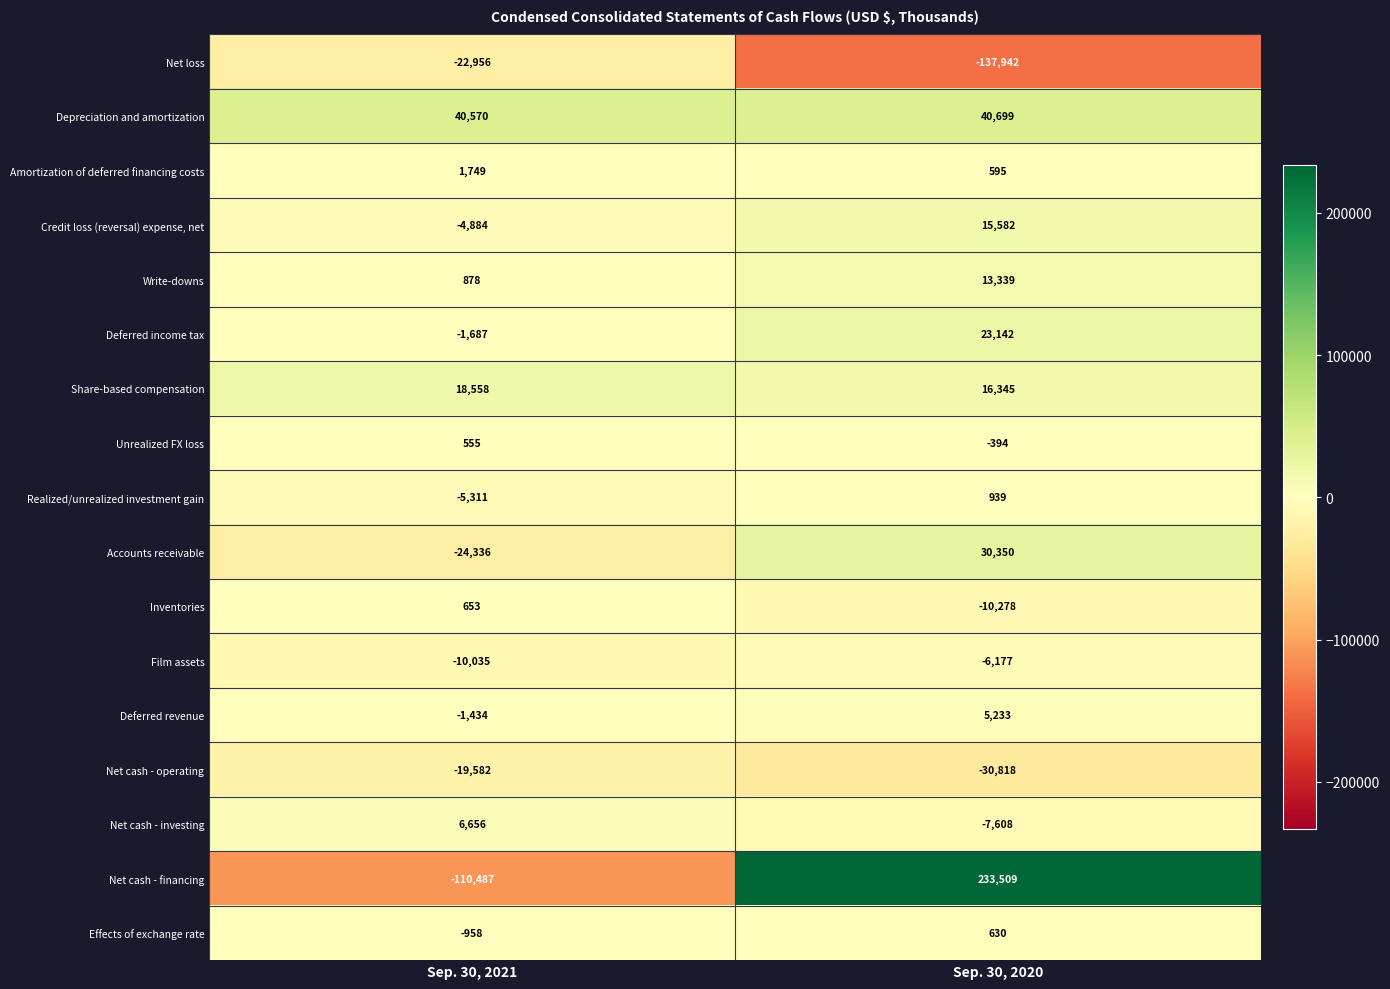

Is it true that Deferred income tax equals 12555 at Sep. 30, 2020?

False